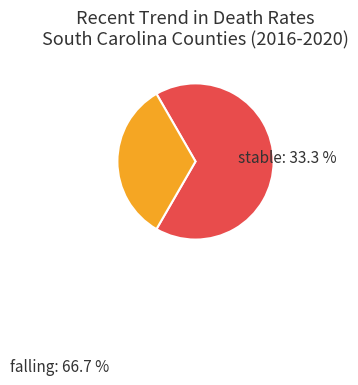

True or false: stable accounts for 43% of the total.

False